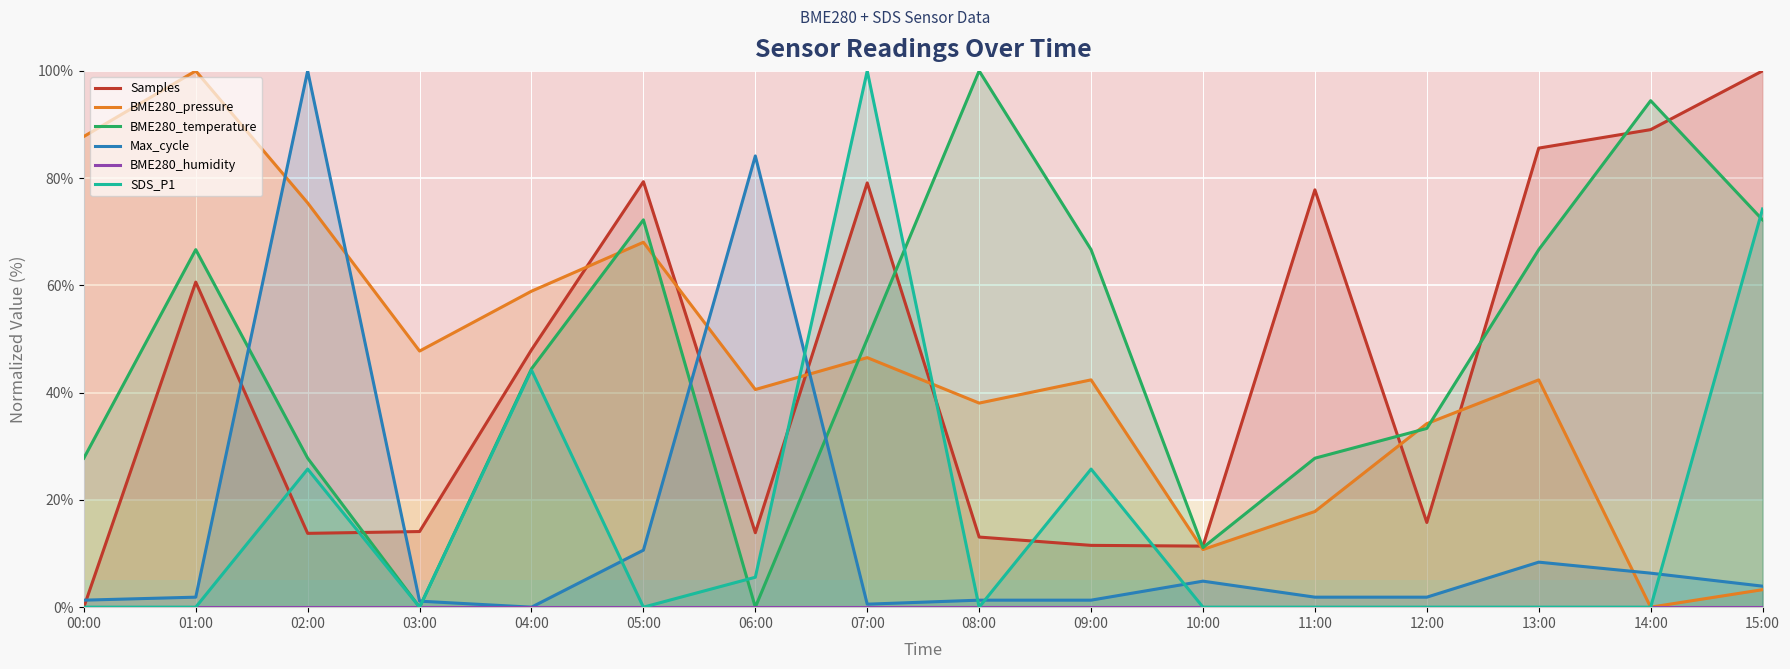

What is the difference between the maximum and minimum values in the BME280_temperature series?

100.0